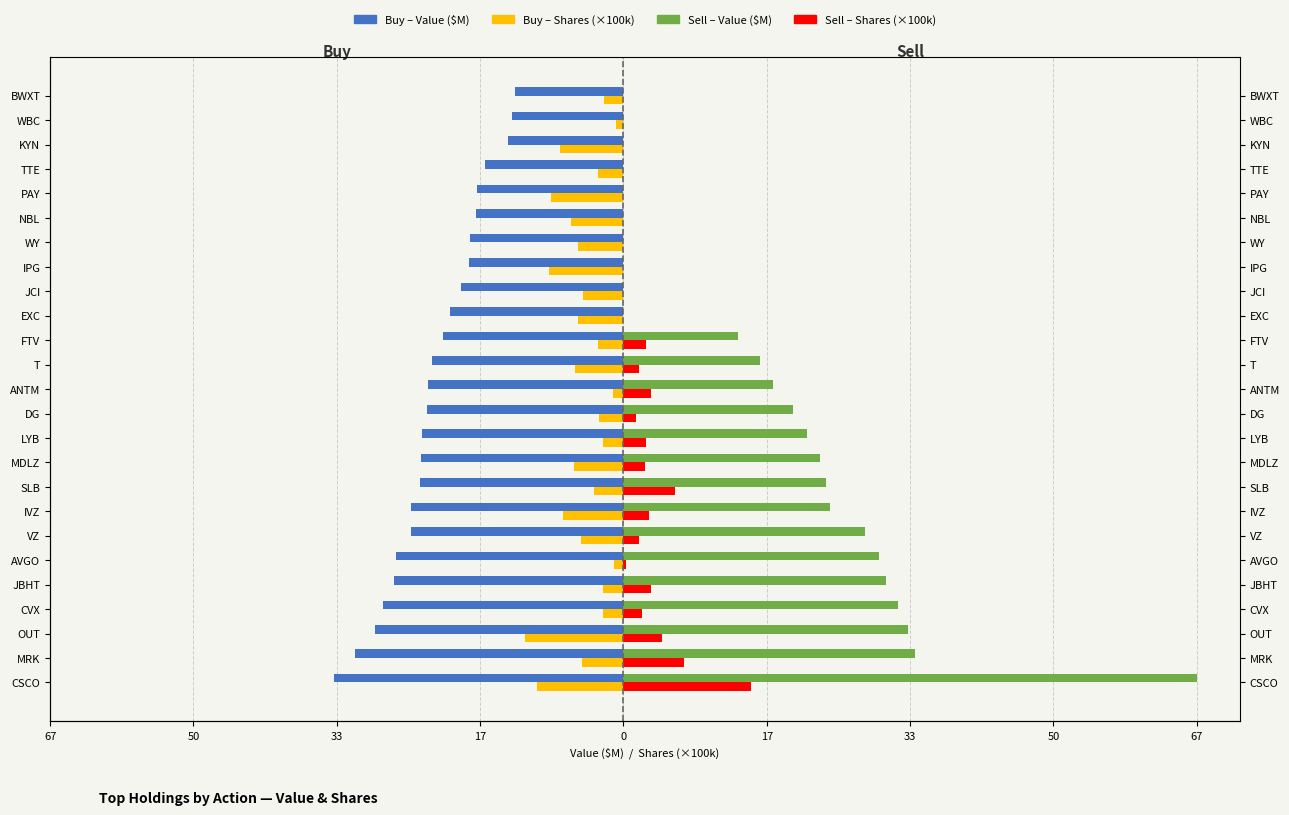

What is the value of the Sell – Shares (×100k) bar at the 13th from the left?

3.2